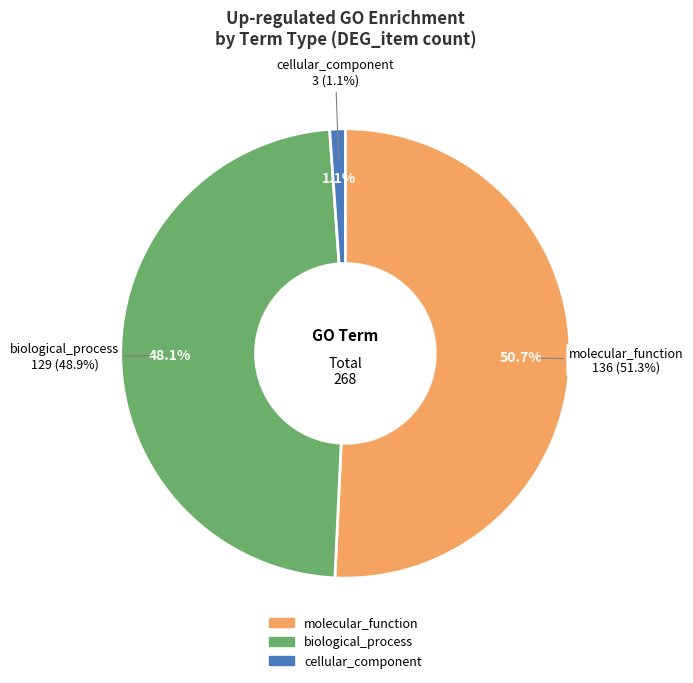

What is the largest slice in the pie chart?

molecular_function